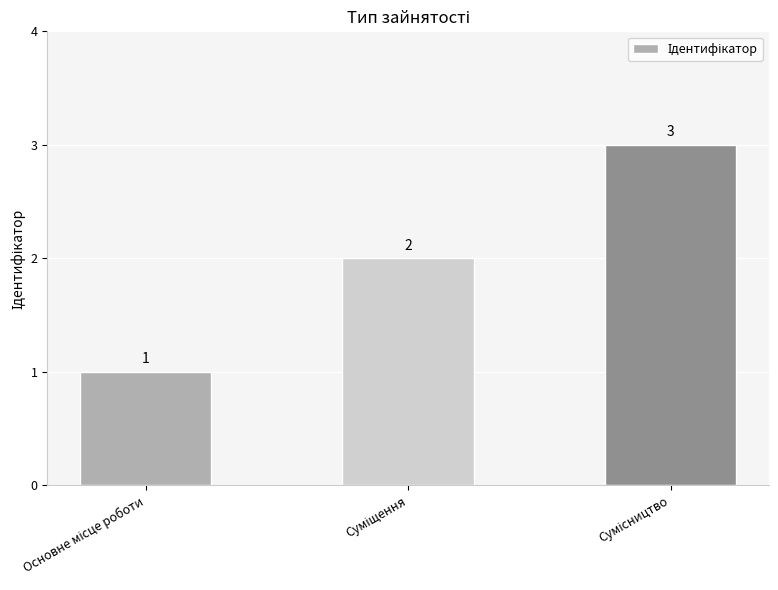

What is the value of the 1st bar from the left?

1